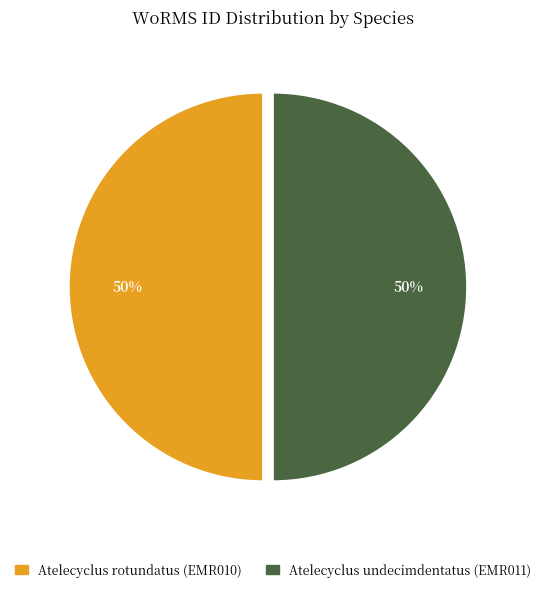

To the nearest percent, what is the average slice percentage?

50%